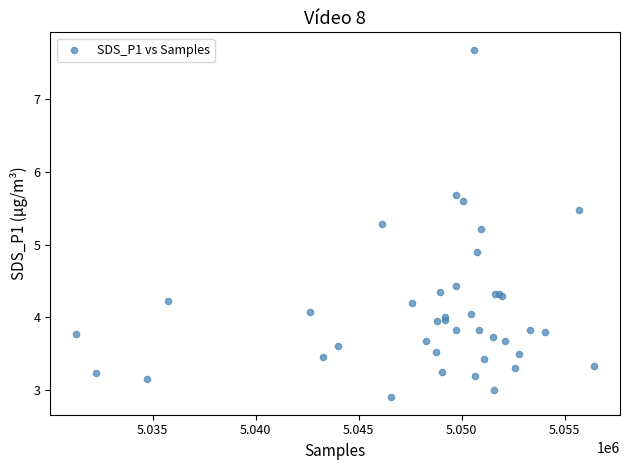

What Y value in the scatter plot is closest to 5?

4.9